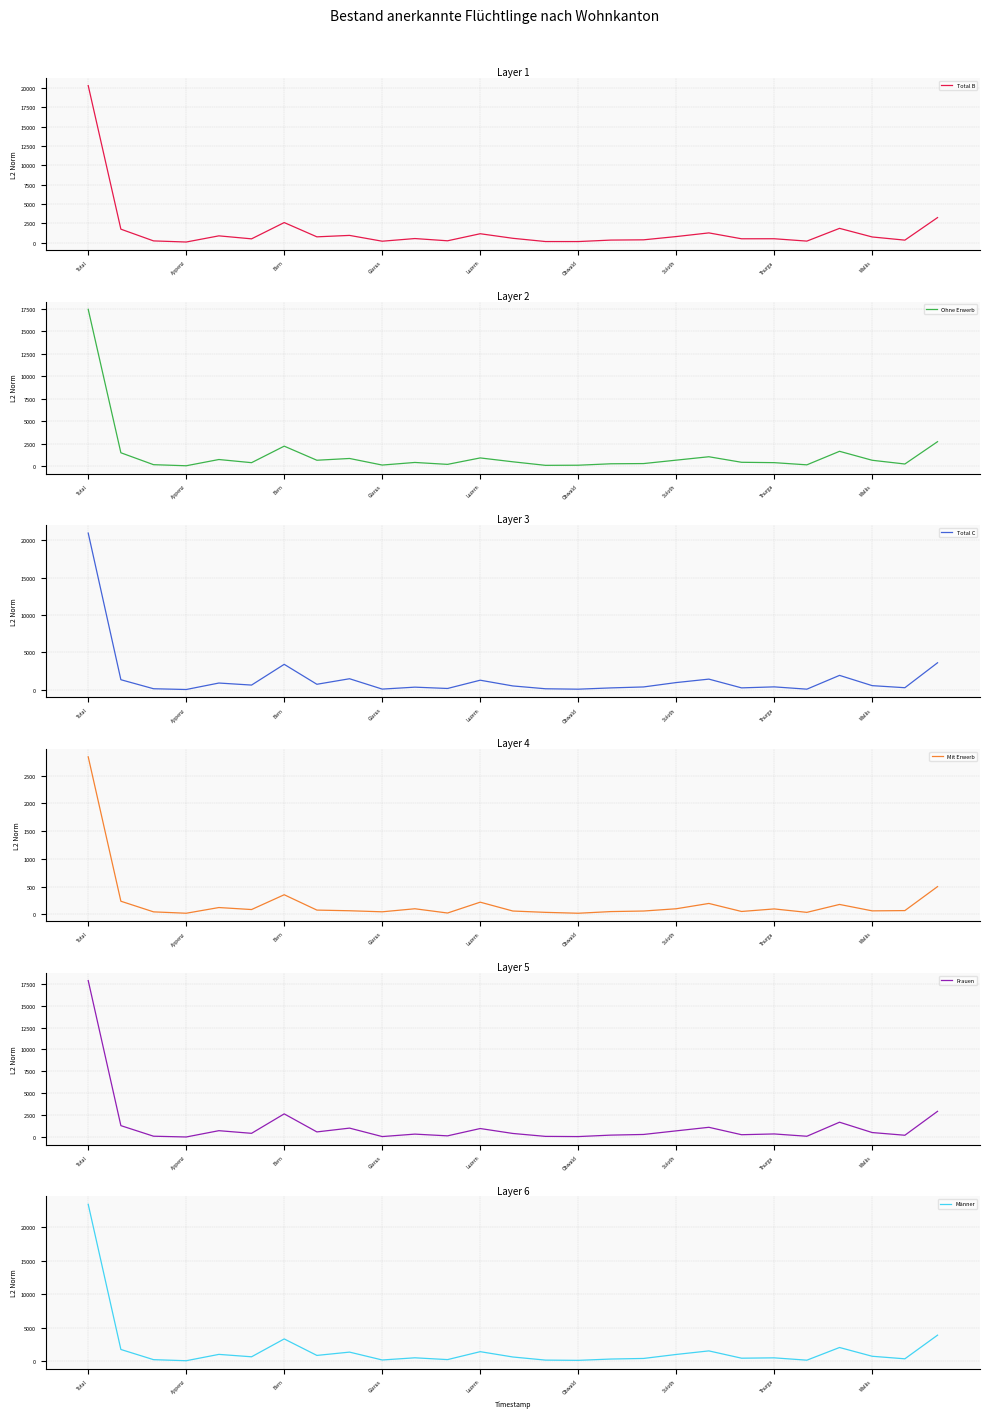

At how many categories does at least one series exceed 1121?

8